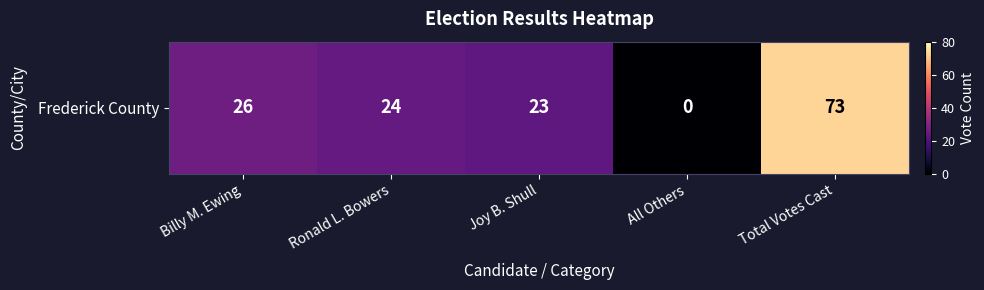

Is it true that the value at Joy B. Shull is 32?

False